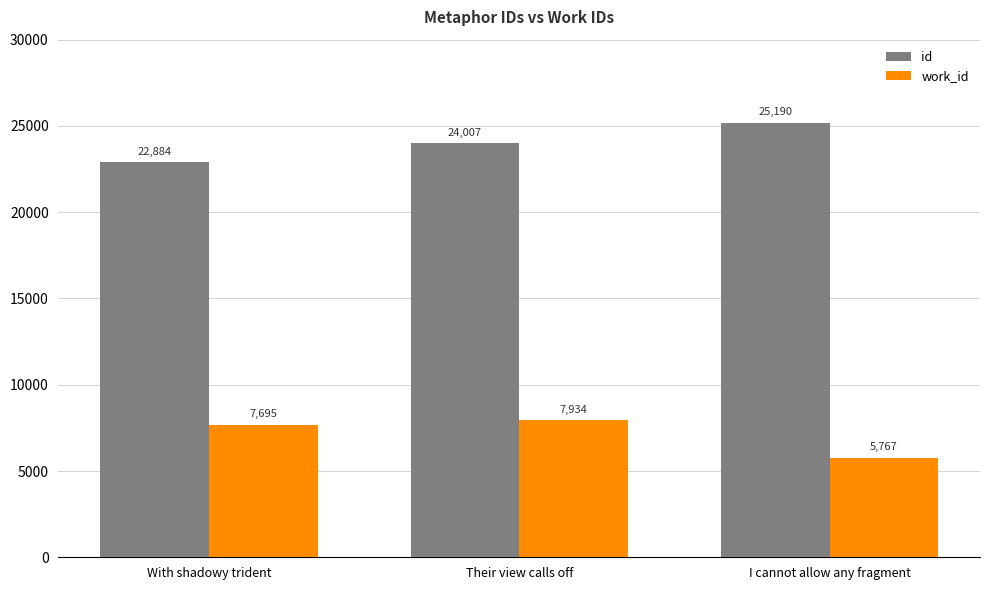

What is the maximum value for id?

25190